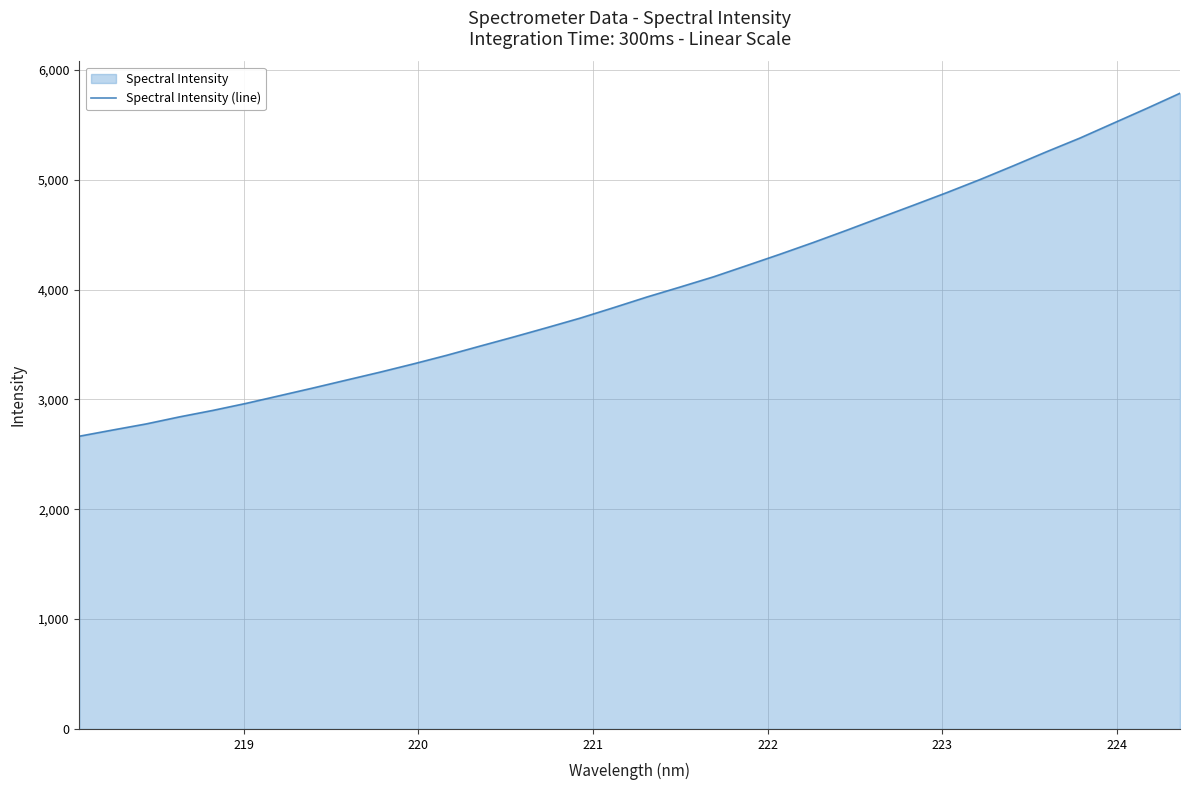

What is the greatest value displayed?

5786.6